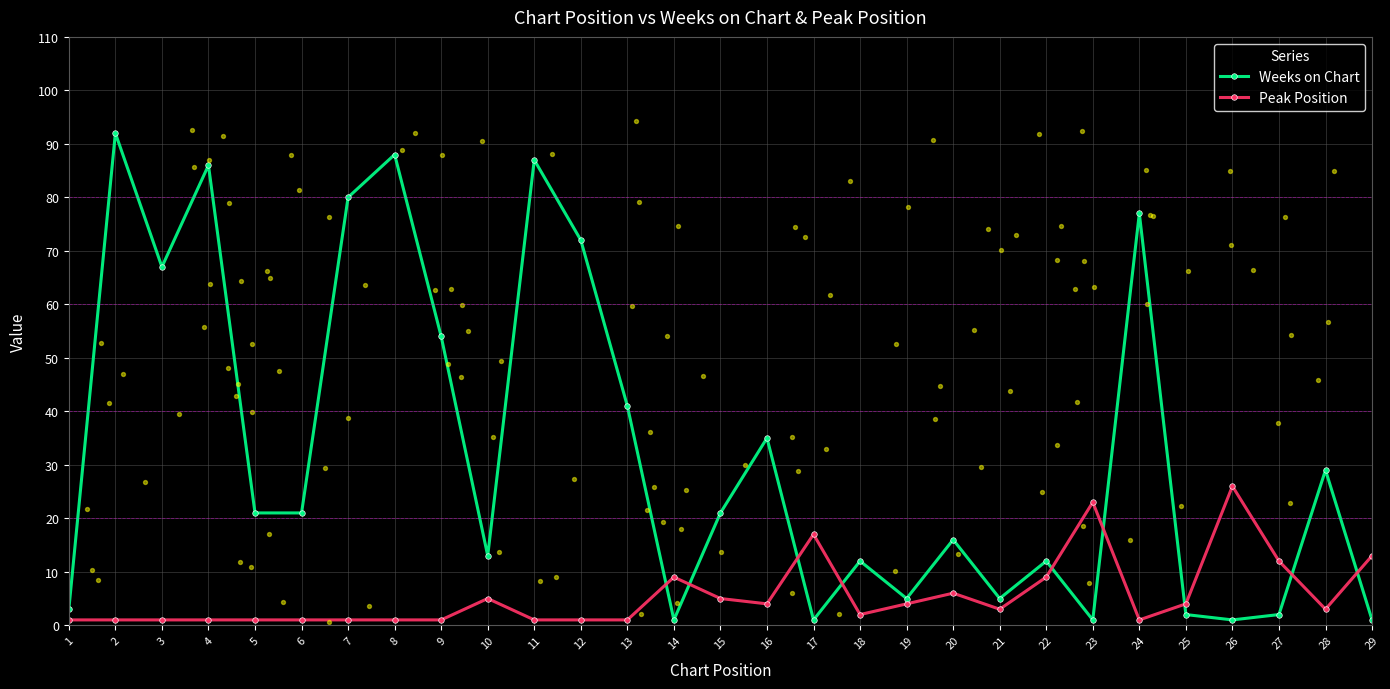

What are all the series names shown in the legend?

Weeks on Chart, Peak Position